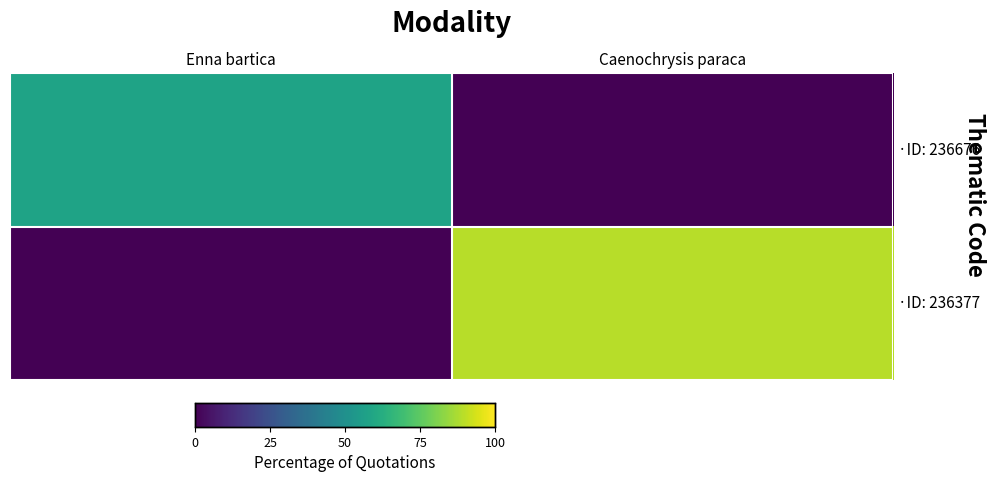

What is the difference between the ·ID: 236377 values at Enna bartica and Caenochrysis paraca?

89.3